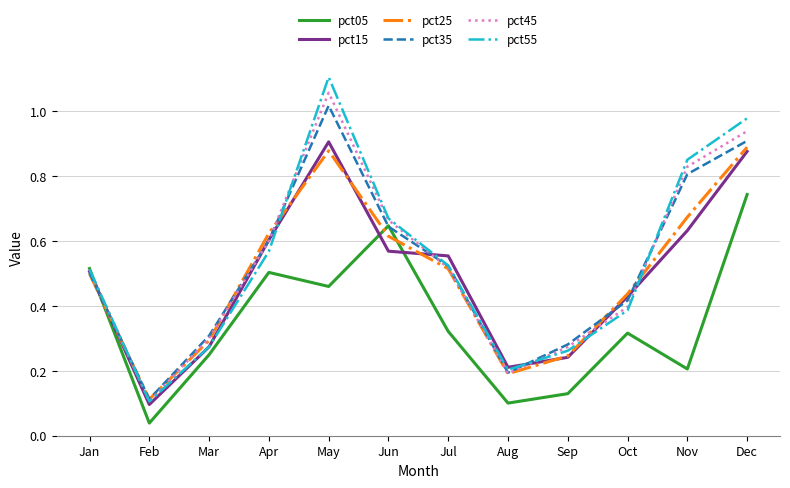

What is the sum of all pct05 values?

4.2